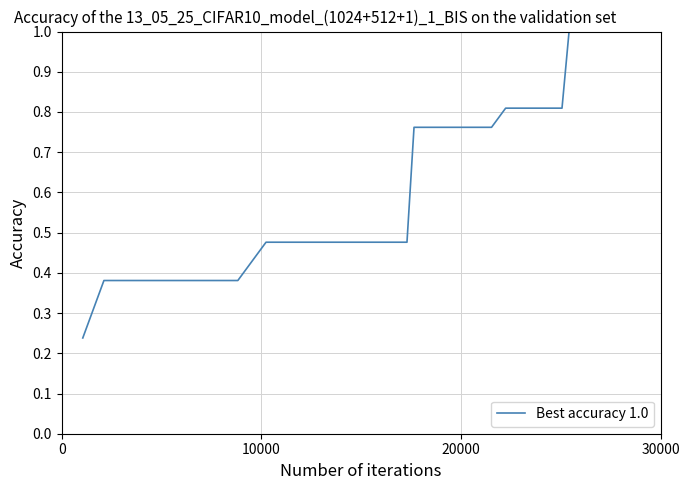

What is the greatest value displayed?

1.0